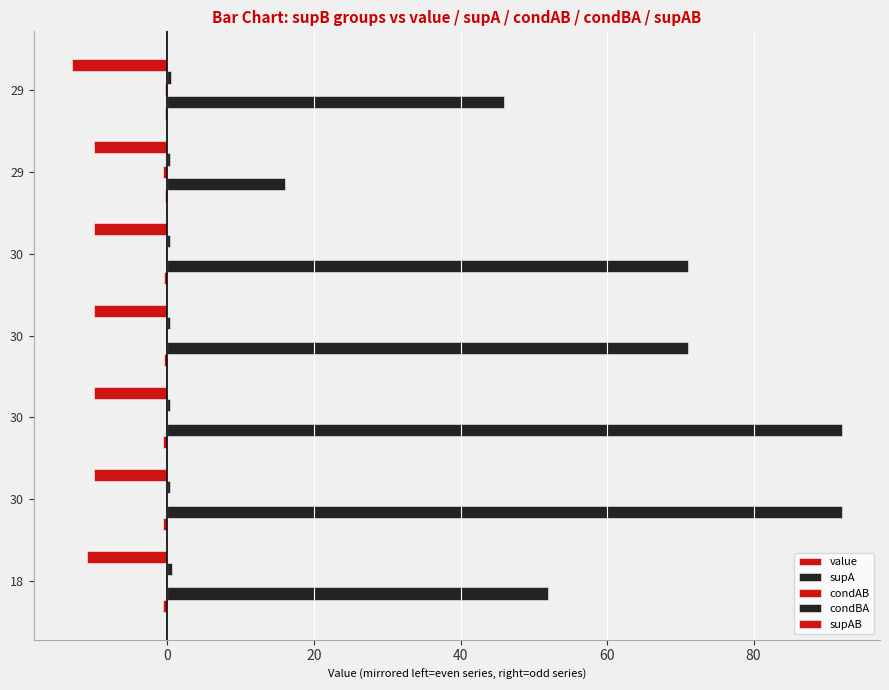

What is the sum of all supA values?

440.0